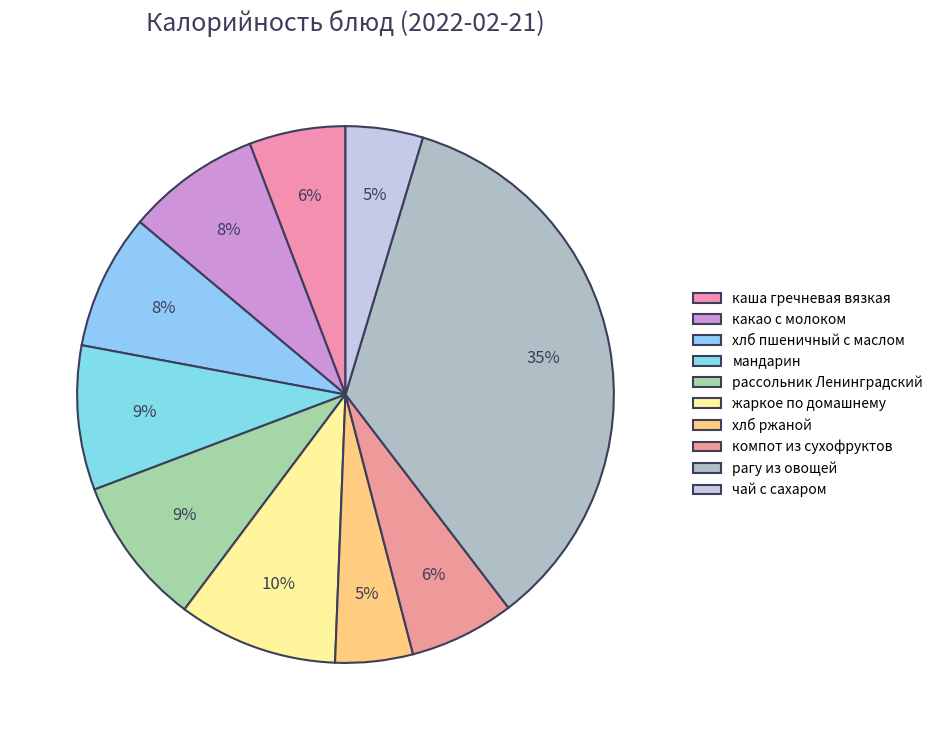

Between мандарин and компот из сухофруктов, which is larger?

мандарин